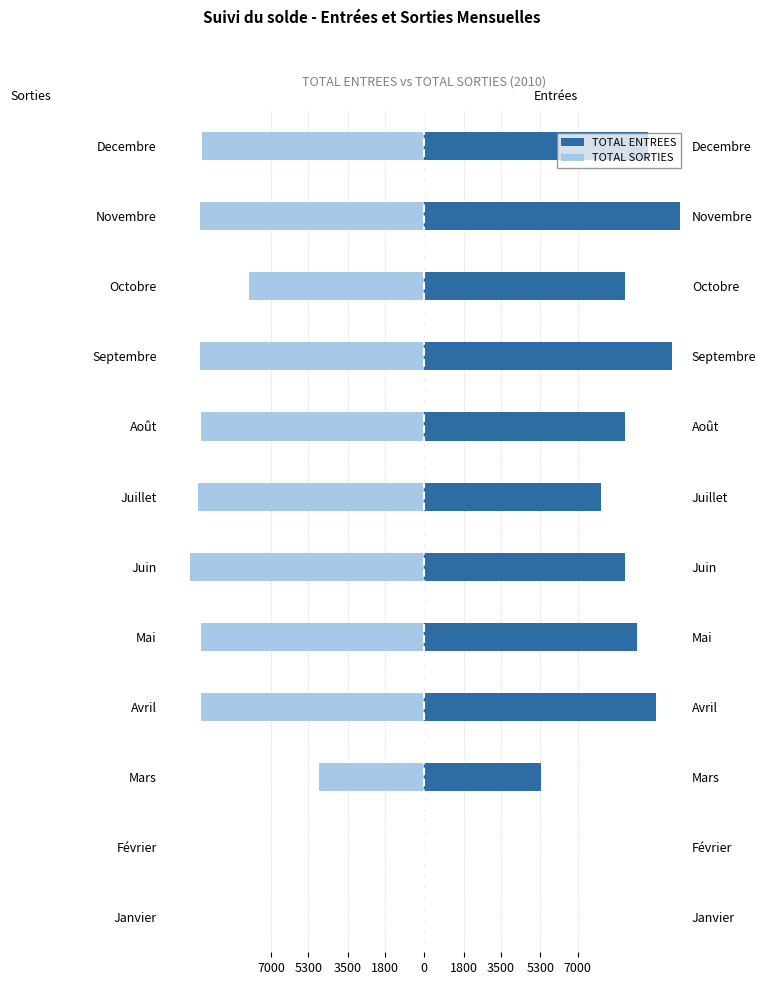

What is the lowest value of the TOTAL SORTIES series?

-10710.4